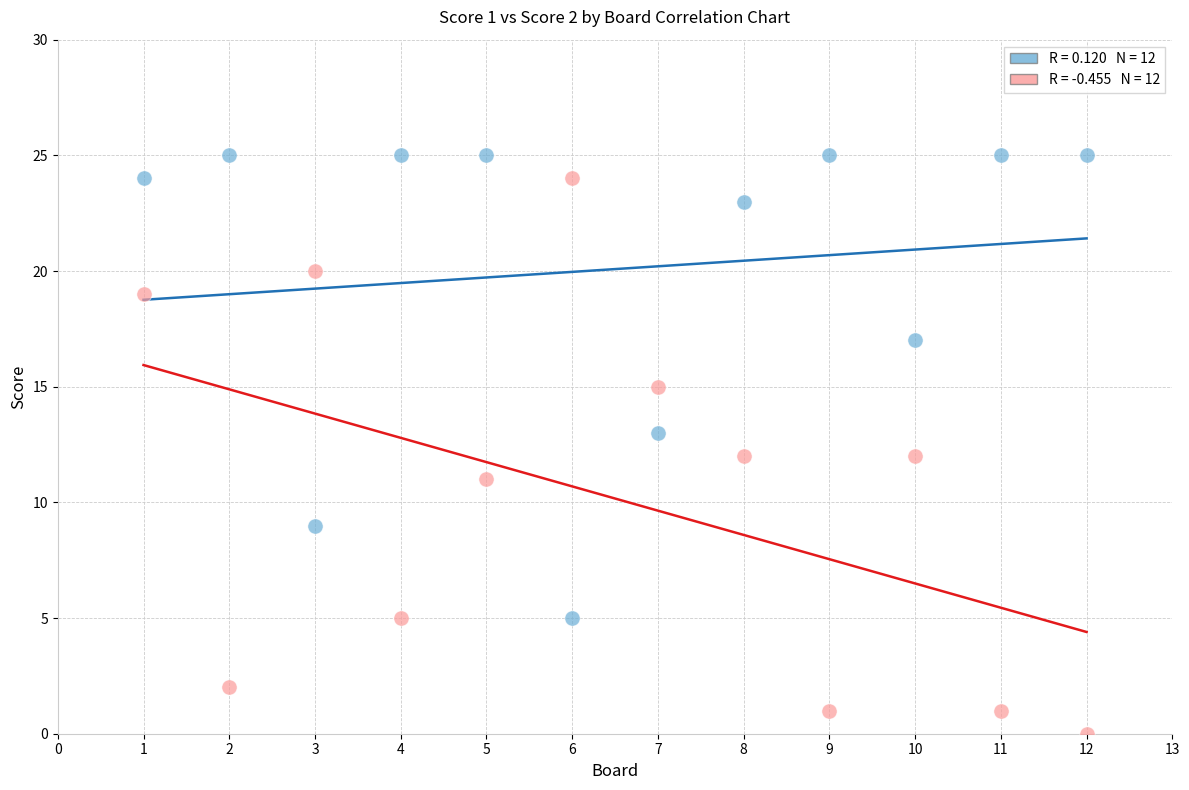

Across all data points, what is the range of X values (max minus min)?

11